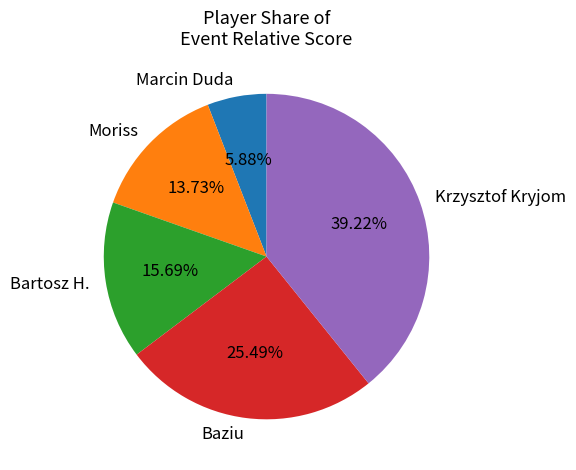

Is there any slice that represents more than half of the pie?

No